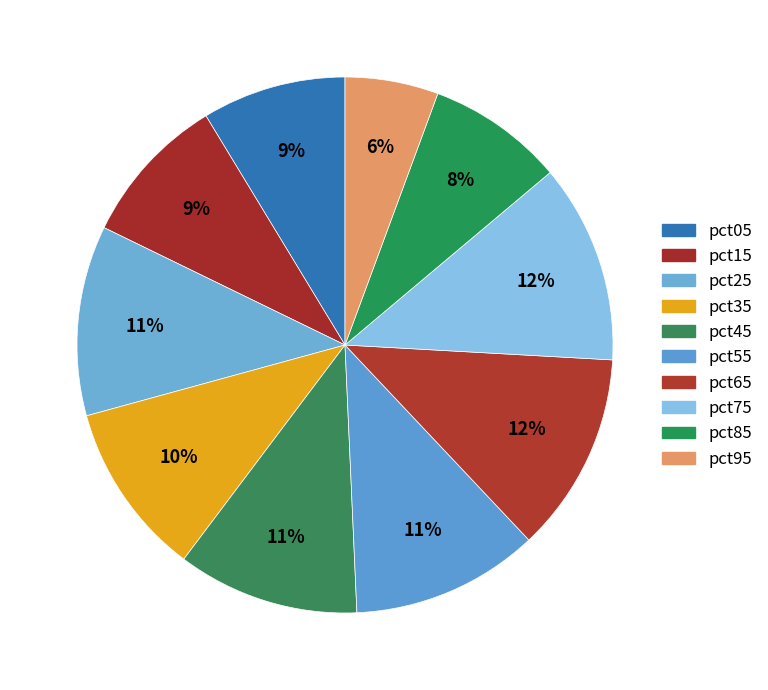

Count the number of slices in the pie.

10